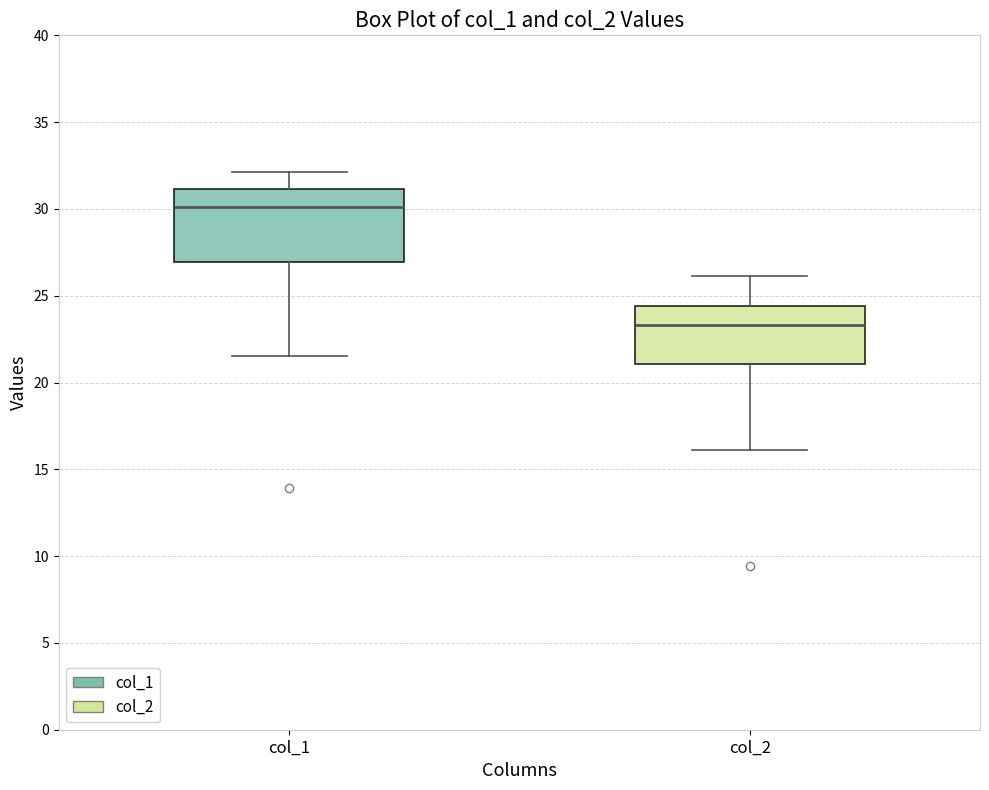

Which box has the lowest median line?

col_2